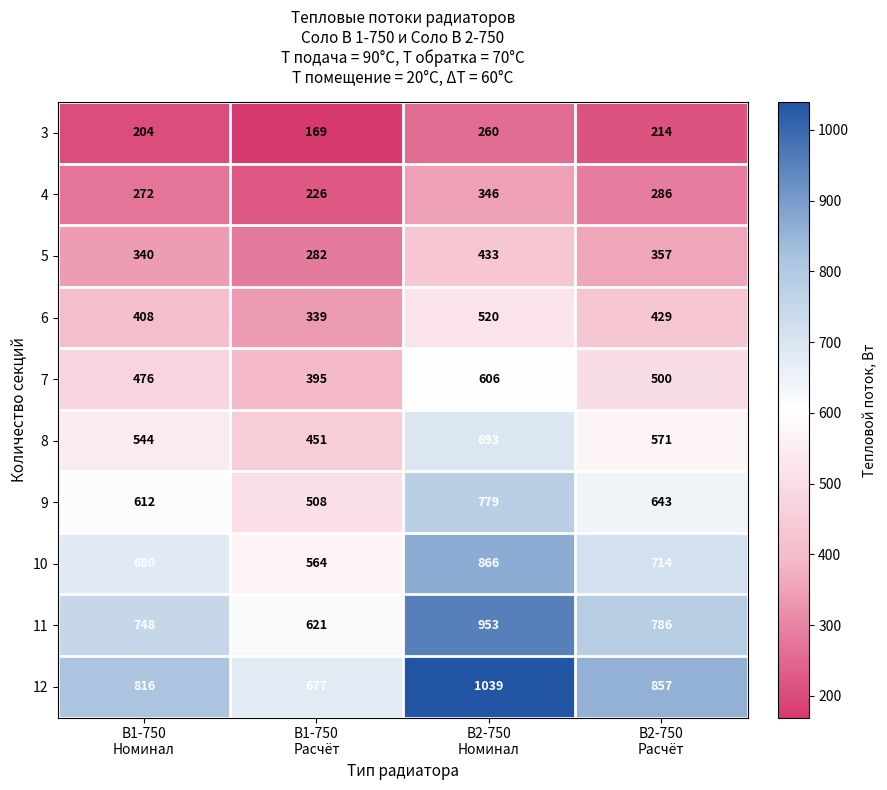

What is the difference between the maximum and second lowest values in the 3 series?

56